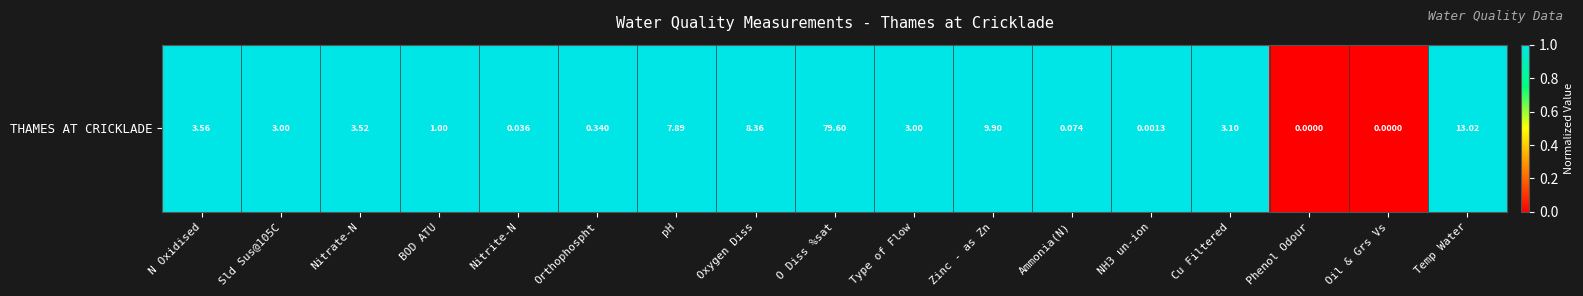

How many positive values are there?

15